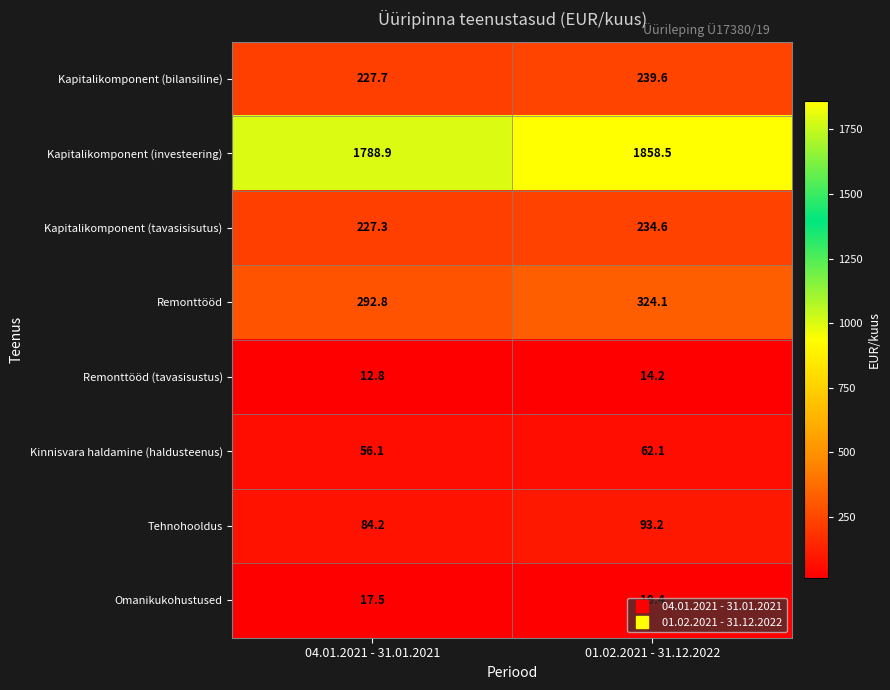

The Remonttööd (tavasisustus) series shows 19.1 at 01.02.2021 - 31.12.2022. True or false?

False